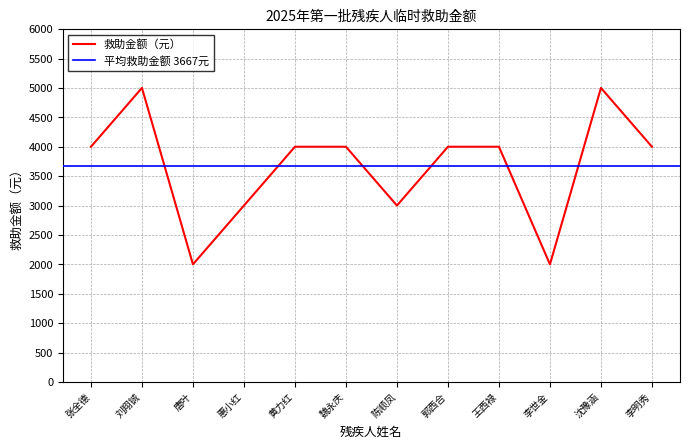

What is the minimum value shown in the chart?

2000